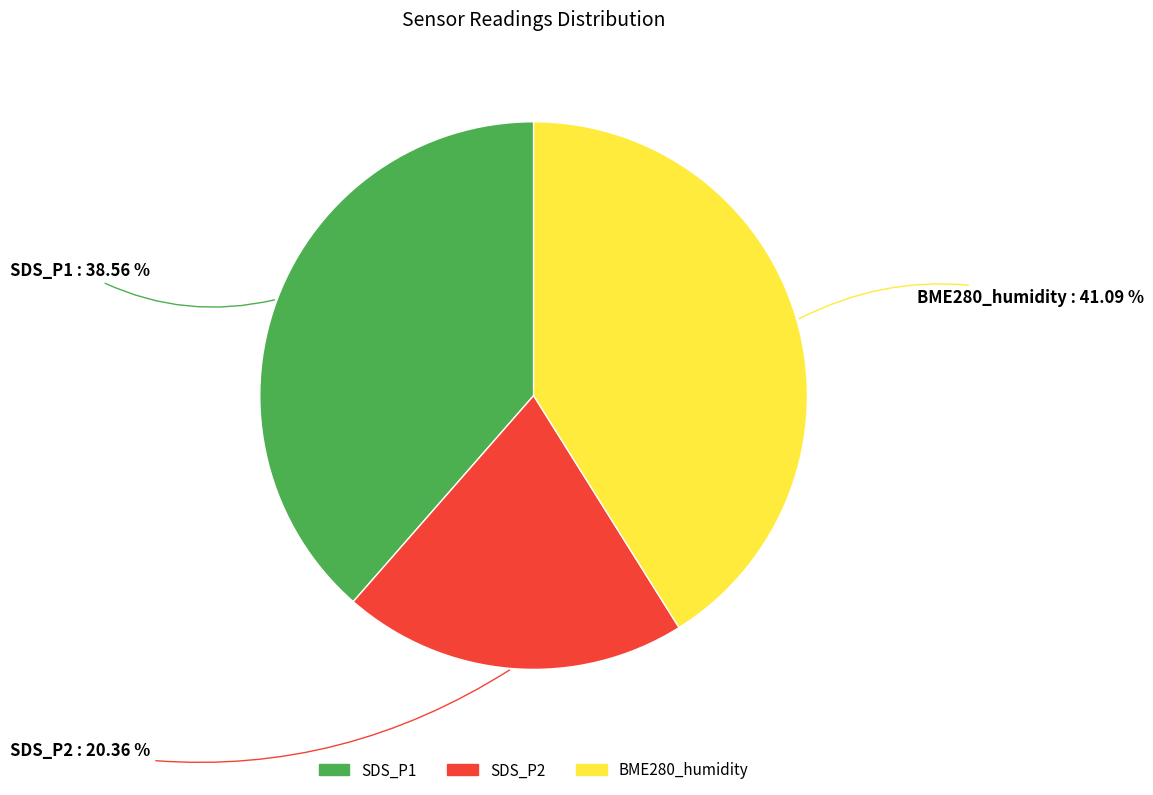

Does any single category account for the majority?

No